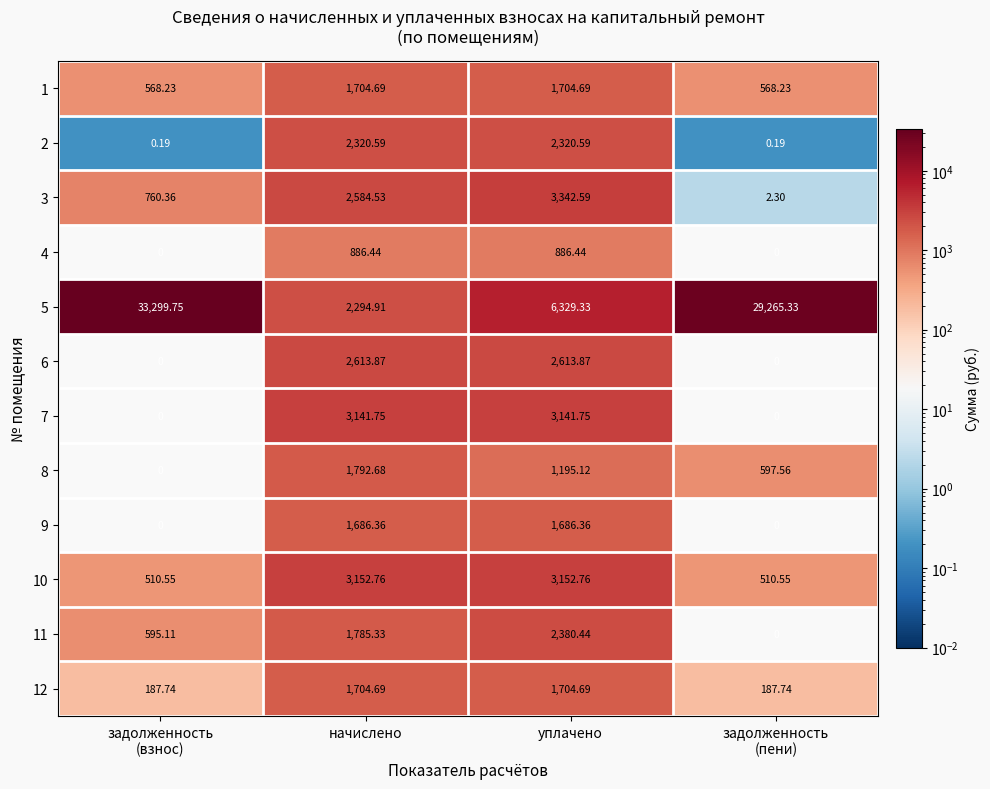

At which label does 6 first exceed 2613?

начислено